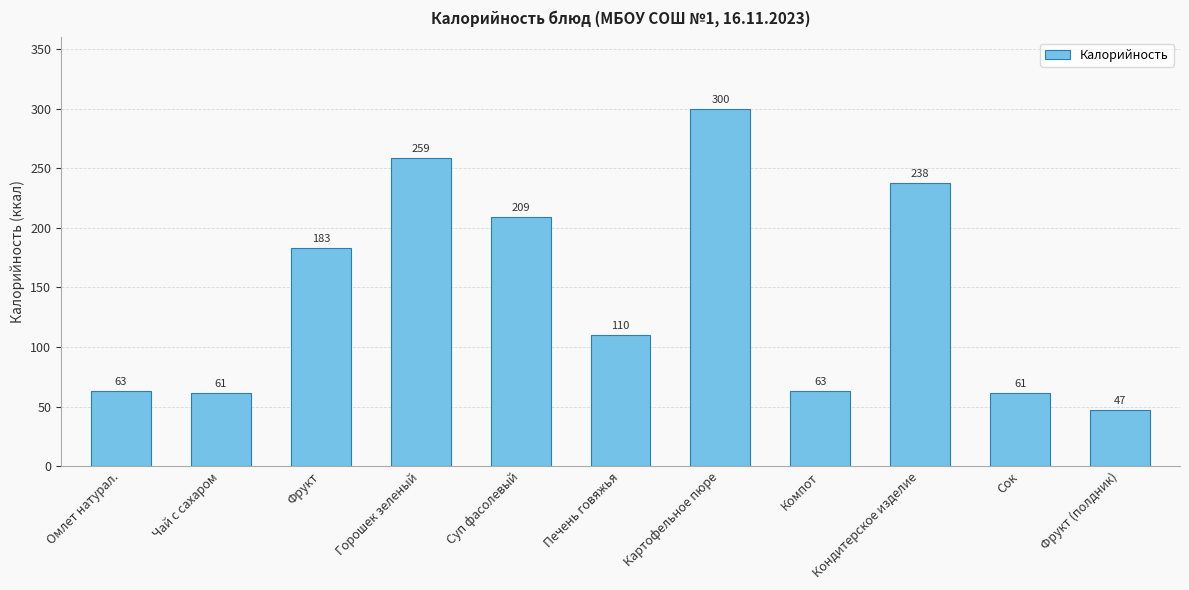

The value at Горошек зеленый is 345. True or false?

False